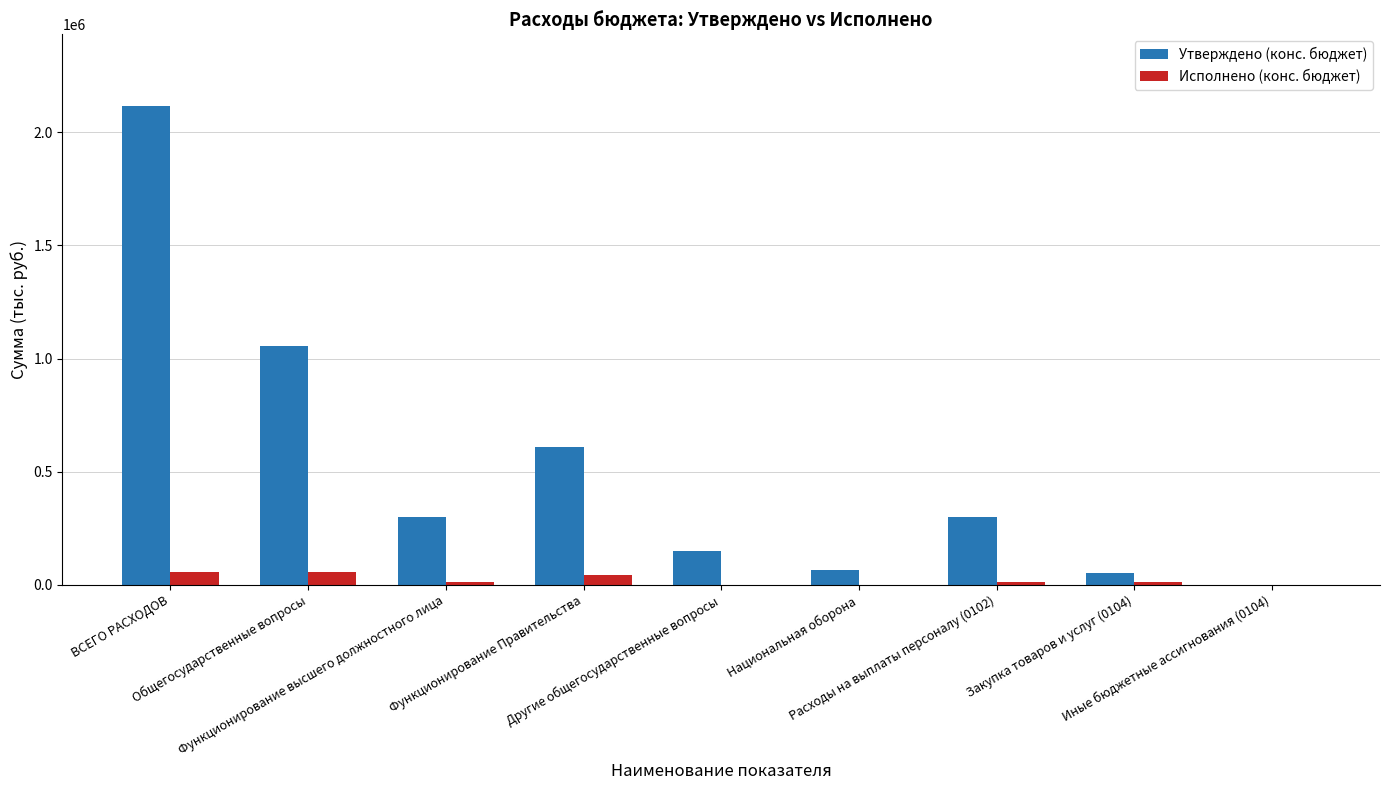

How many groups of bars are there?

9